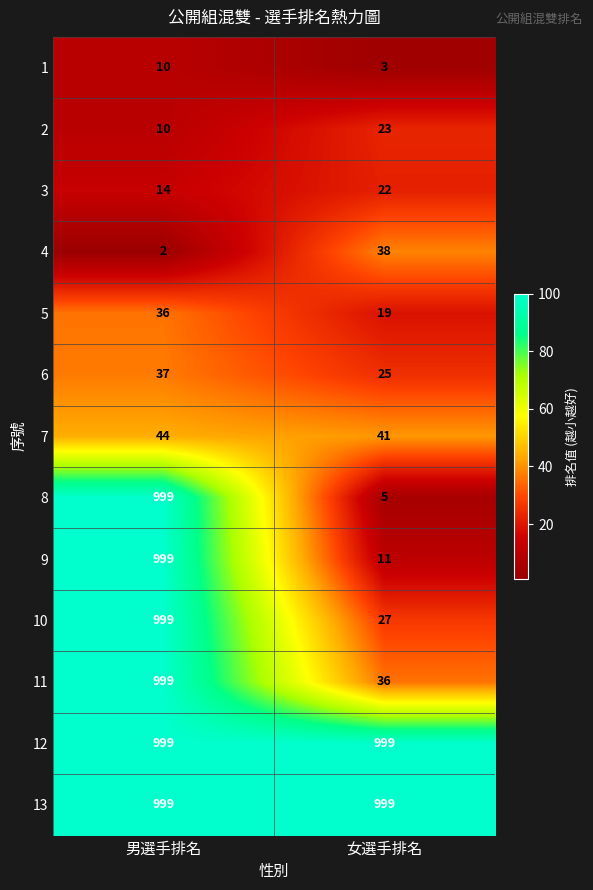

Which category has the highest value in the 3 series?

女選手排名